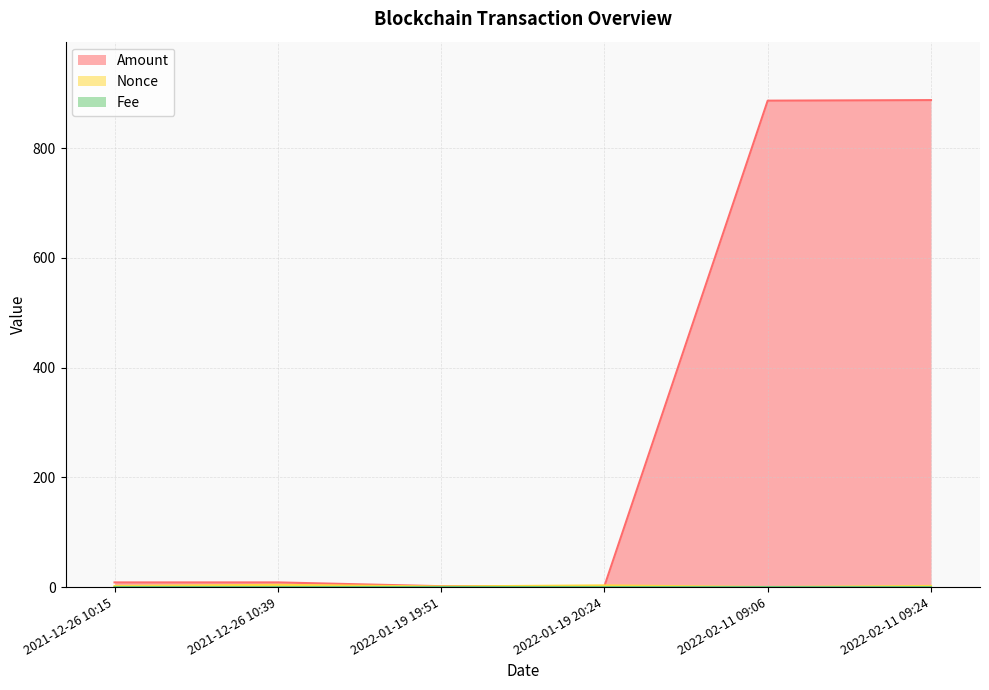

Reading right to left, extract all data points from this chart.

Amount: 887.6	886.6	1.5	1.5	8.4	8.4
Fee: 0.0	0.0	0.0	0.0	0.0	0.0
Nonce: 2.0	0.0	3.0	1.0	4.0	2.0